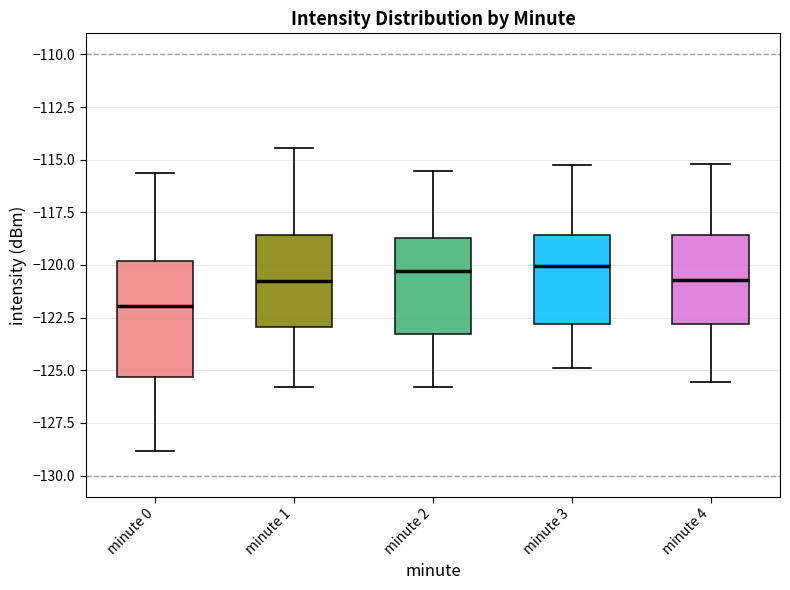

Reading left to right, read every box against the y-axis: the position of its median line, the range the box covers, and the ends of its whiskers. The values are not printed on the chart, so give them approximately, as read against the axis.

minute 0: median -122.0, box -125.5 to -120.0, whiskers -129.0 to -115.5
minute 1: median -121.0, box -123.0 to -118.5, whiskers -126.0 to -114.5
minute 2: median -120.5, box -123.5 to -118.5, whiskers -126.0 to -115.5
minute 3: median -120.0, box -123.0 to -118.5, whiskers -125.0 to -115.0
minute 4: median -120.5, box -123.0 to -118.5, whiskers -125.5 to -115.0